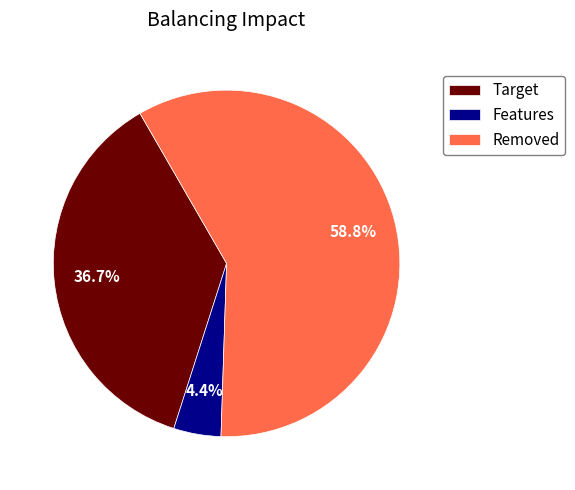

Which slice is the largest?

Removed